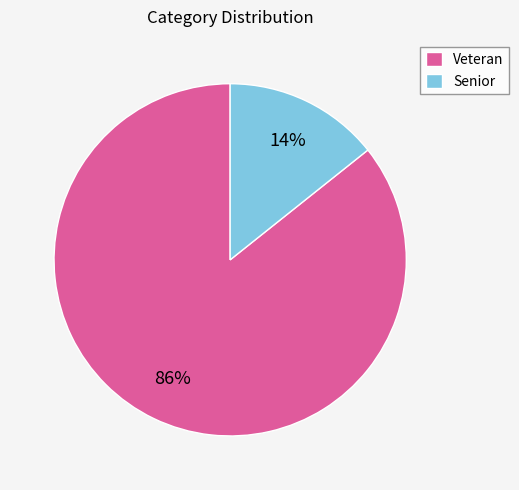

Does Senior account for over 50% of the chart?

No